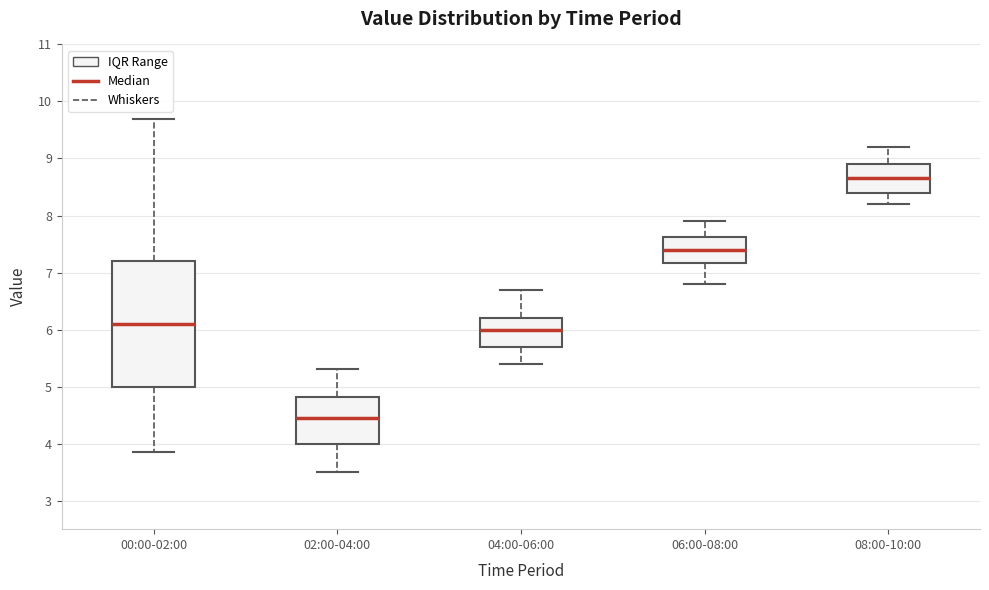

Reading left to right, read every box against the y-axis: the position of its median line, the range the box covers, and the ends of its whiskers. The values are not printed on the chart, so give them approximately, as read against the axis.

00:00-02:00: median 6.1, box 5.0 to 7.2, whiskers 3.9 to 9.7
02:00-04:00: median 4.5, box 4.0 to 4.8, whiskers 3.5 to 5.3
04:00-06:00: median 6.0, box 5.7 to 6.2, whiskers 5.4 to 6.7
06:00-08:00: median 7.4, box 7.2 to 7.6, whiskers 6.8 to 7.9
08:00-10:00: median 8.7, box 8.4 to 8.9, whiskers 8.2 to 9.2